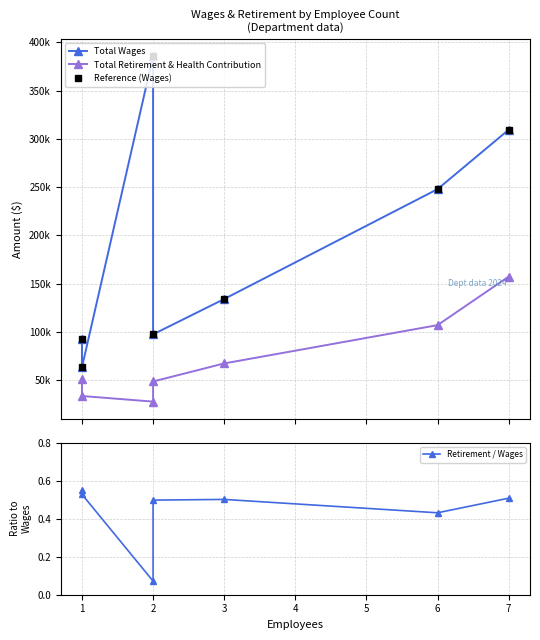

Is this an area chart (filled region under the line)?

No